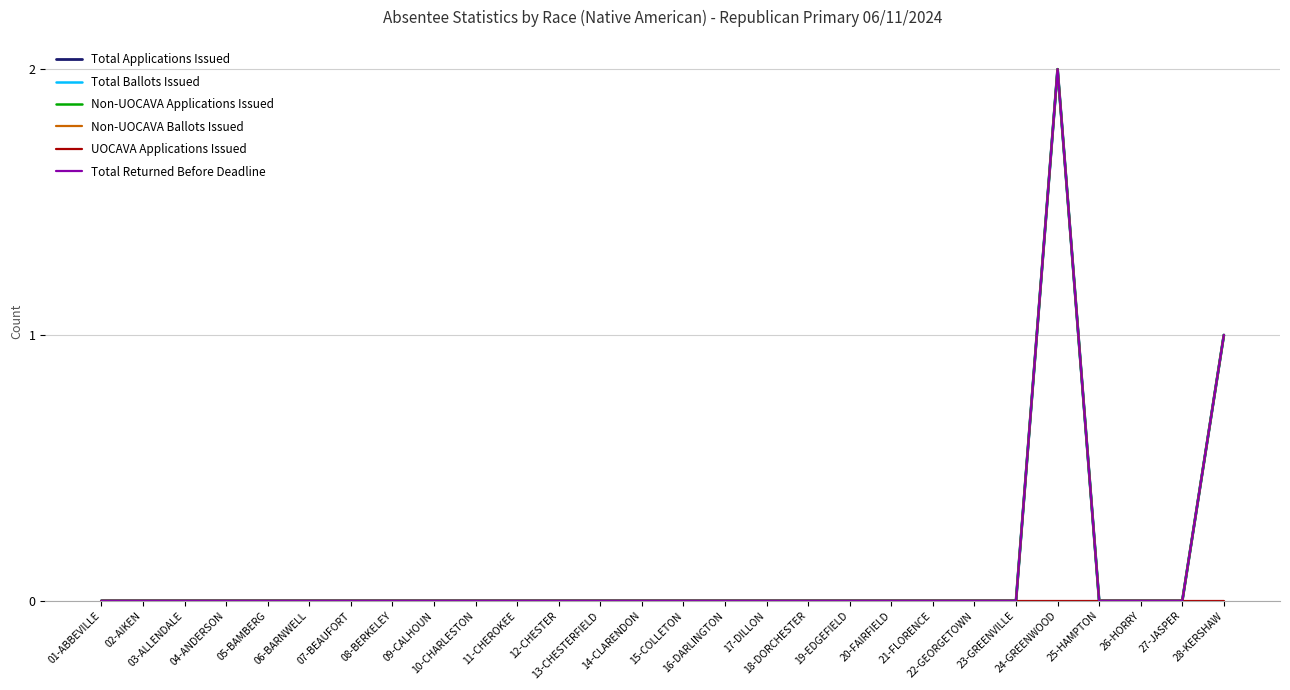

At which label is UOCAVA Applications Issued closest to 0?

01-ABBEVILLE